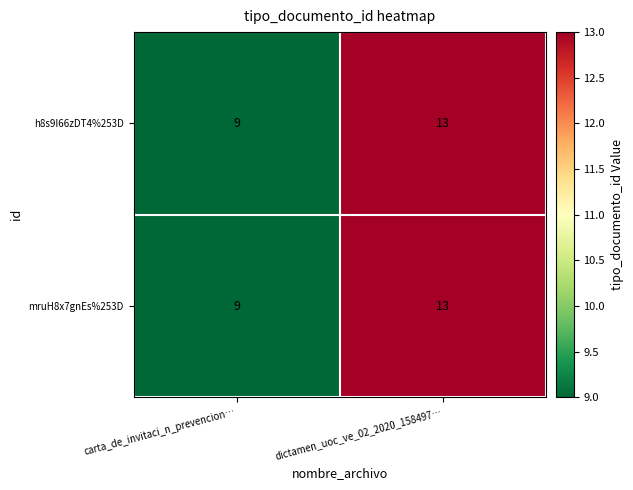

At which label is h8s9I66zDT4%253D closest to 11?

carta_de_invitaci_n_prevencion…